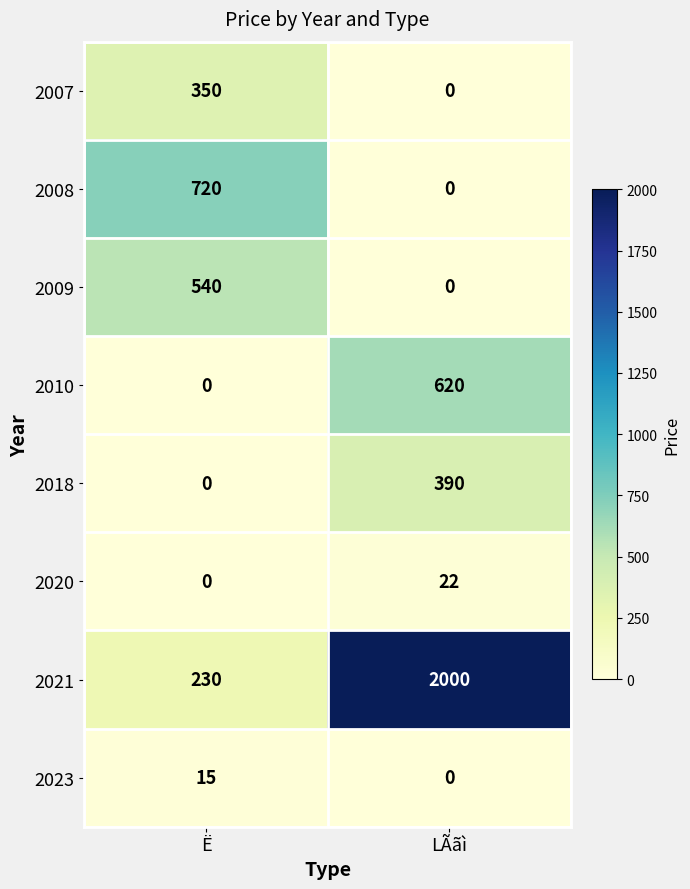

Reading right to left, what are all the values shown in this chart?

2007: LÃãì=0	Ë=350
2008: LÃãì=0	Ë=720
2009: LÃãì=0	Ë=540
2010: LÃãì=620	Ë=0
2018: LÃãì=390	Ë=0
2020: LÃãì=22	Ë=0
2021: LÃãì=2000	Ë=230
2023: LÃãì=0	Ë=15